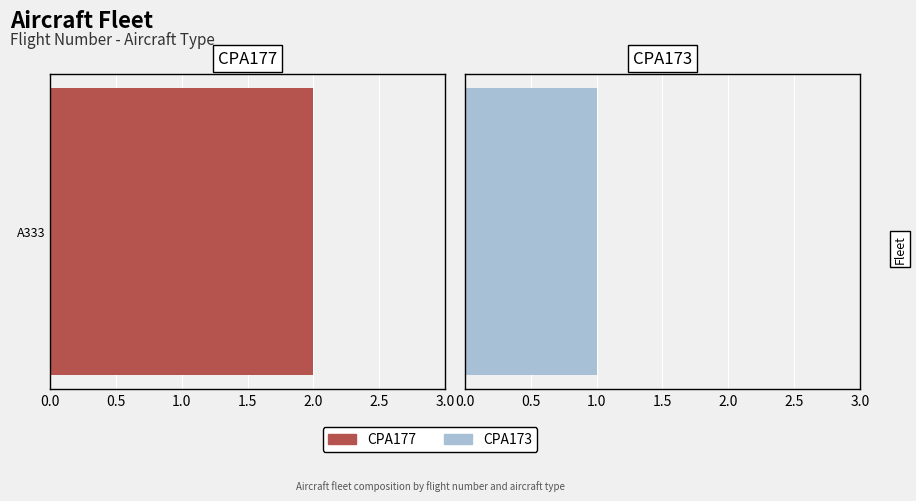

At A333, list the series in order from smallest to largest.

CPA173, CPA177